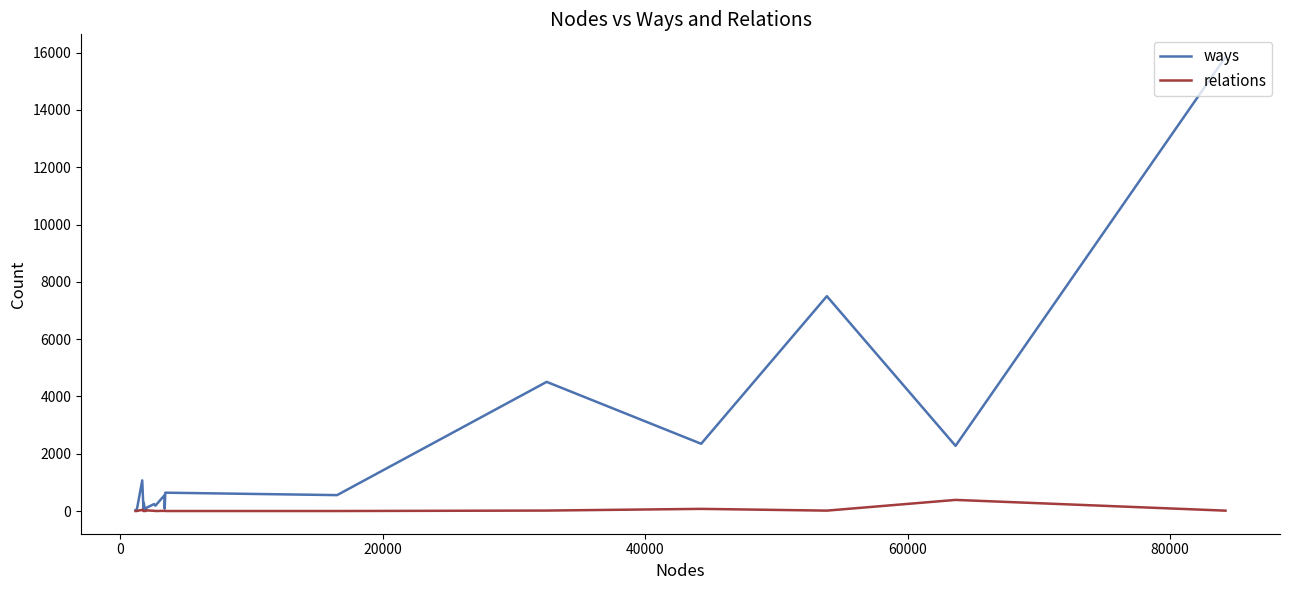

How many lines are shown in the chart?

2